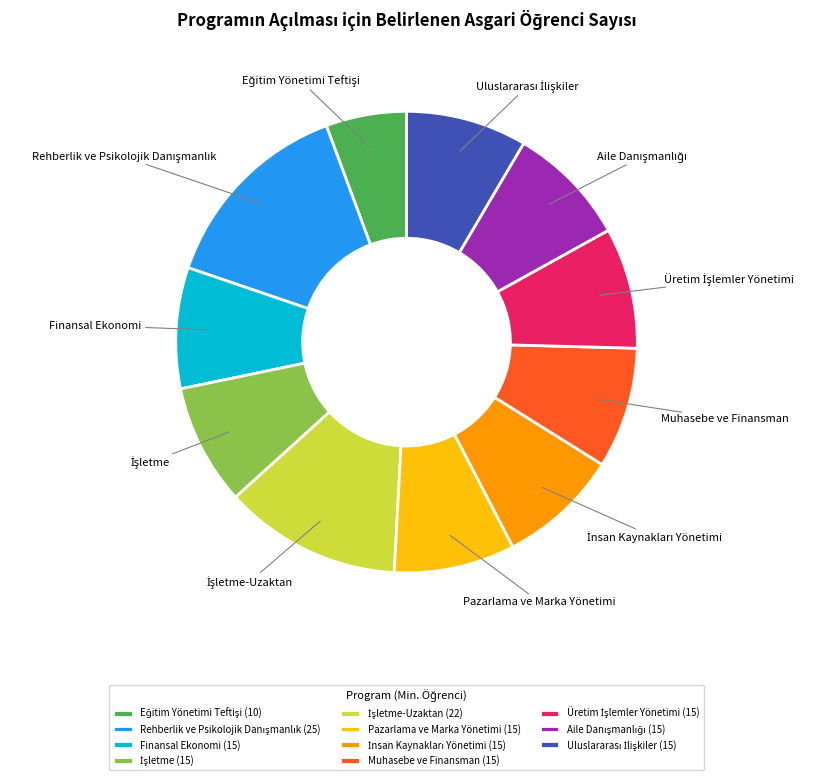

True or false: Finansal Ekonomi accounts for 2% of the total.

False